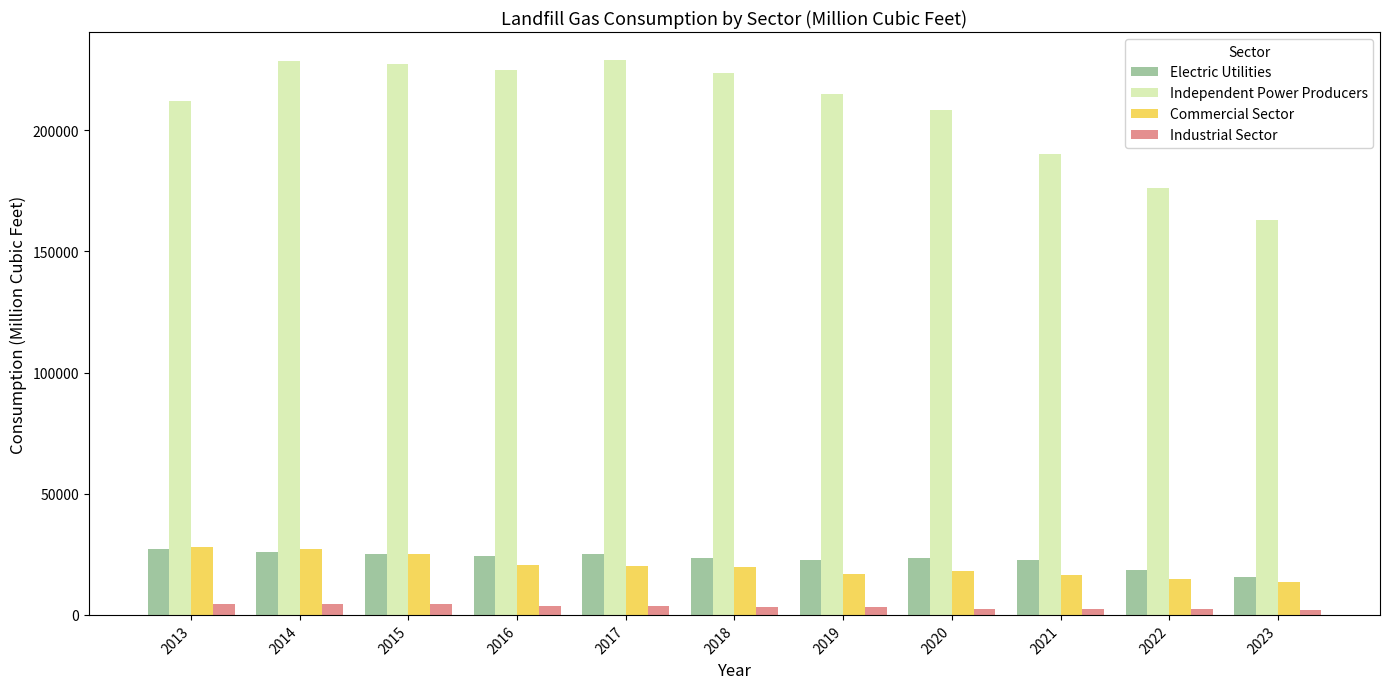

Which series has the largest total across all categories?

Independent Power Producers